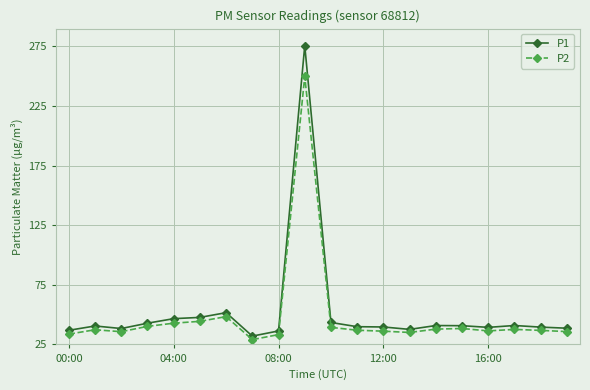

True or false: P2 and P1 intersect in this chart.

False